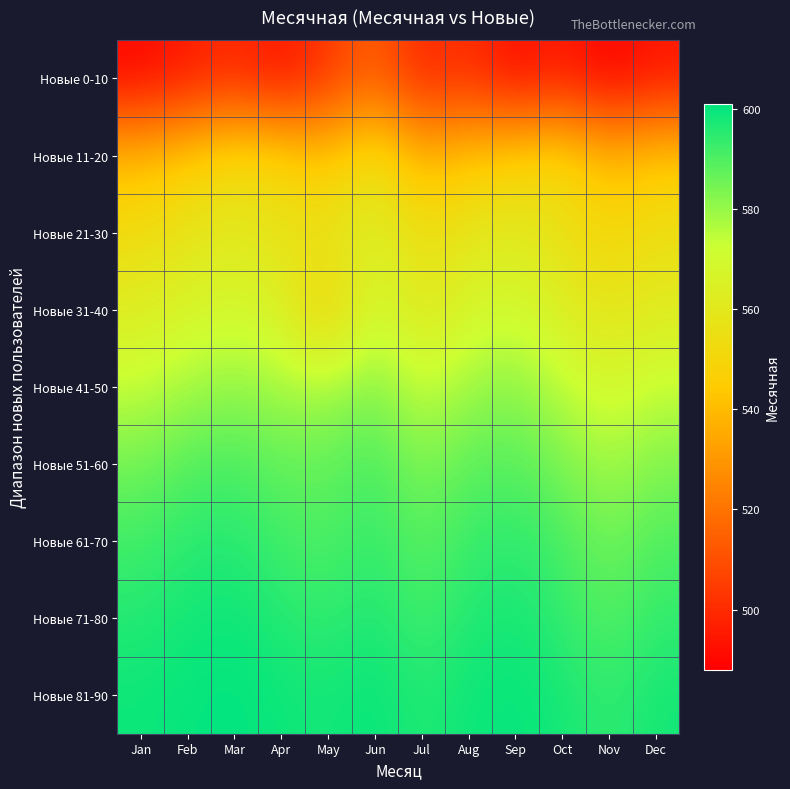

Which has a higher value, Jul or Nov?

Jul